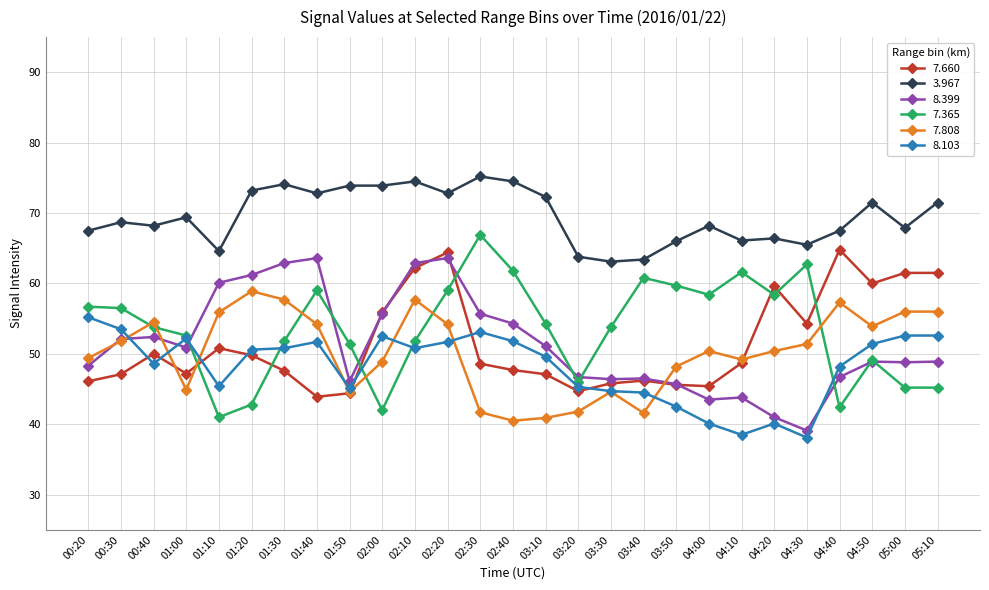

At which category is the sum across all series the highest?

02:20